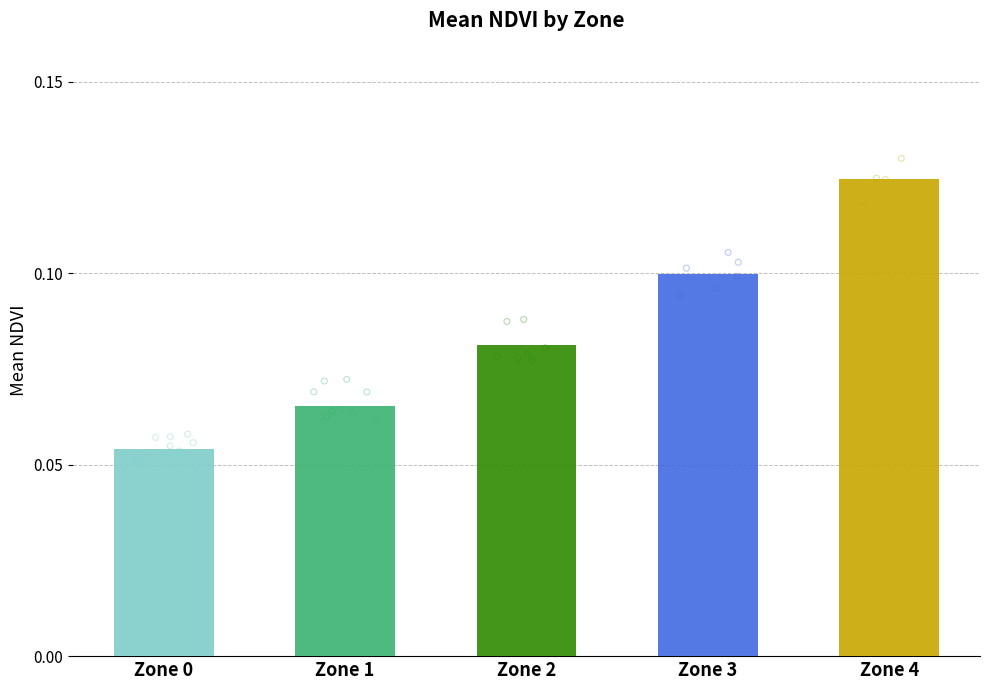

Which has a higher value, Zone 0 or Zone 2?

Zone 2